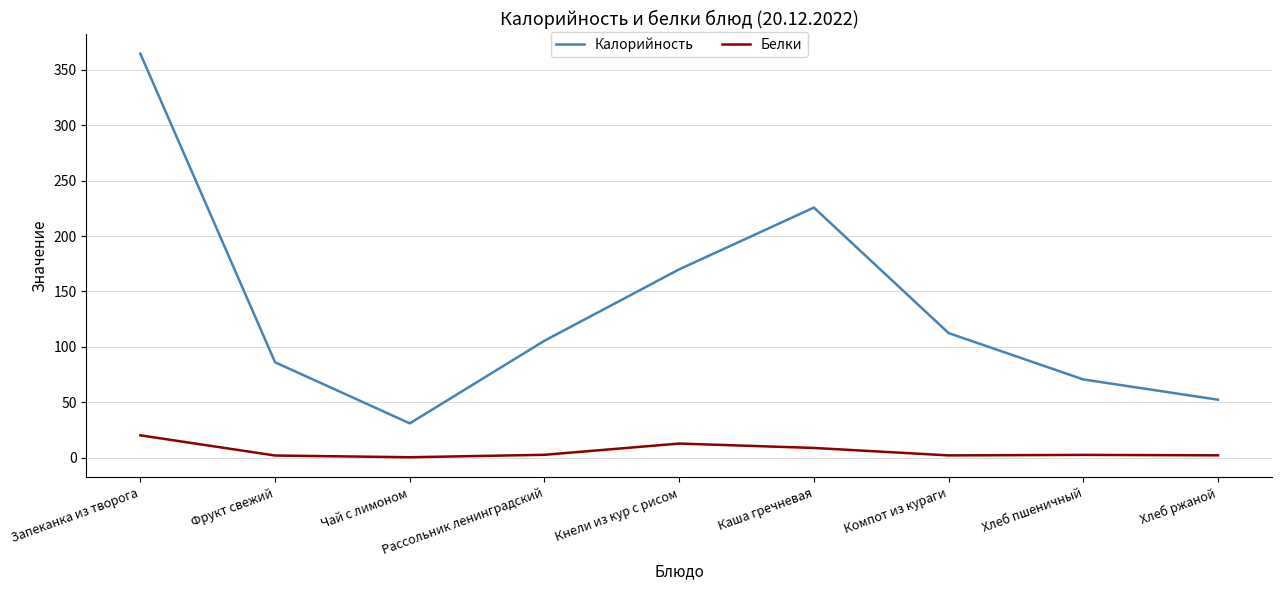

Which series has the largest range (max minus min)?

Калорийность